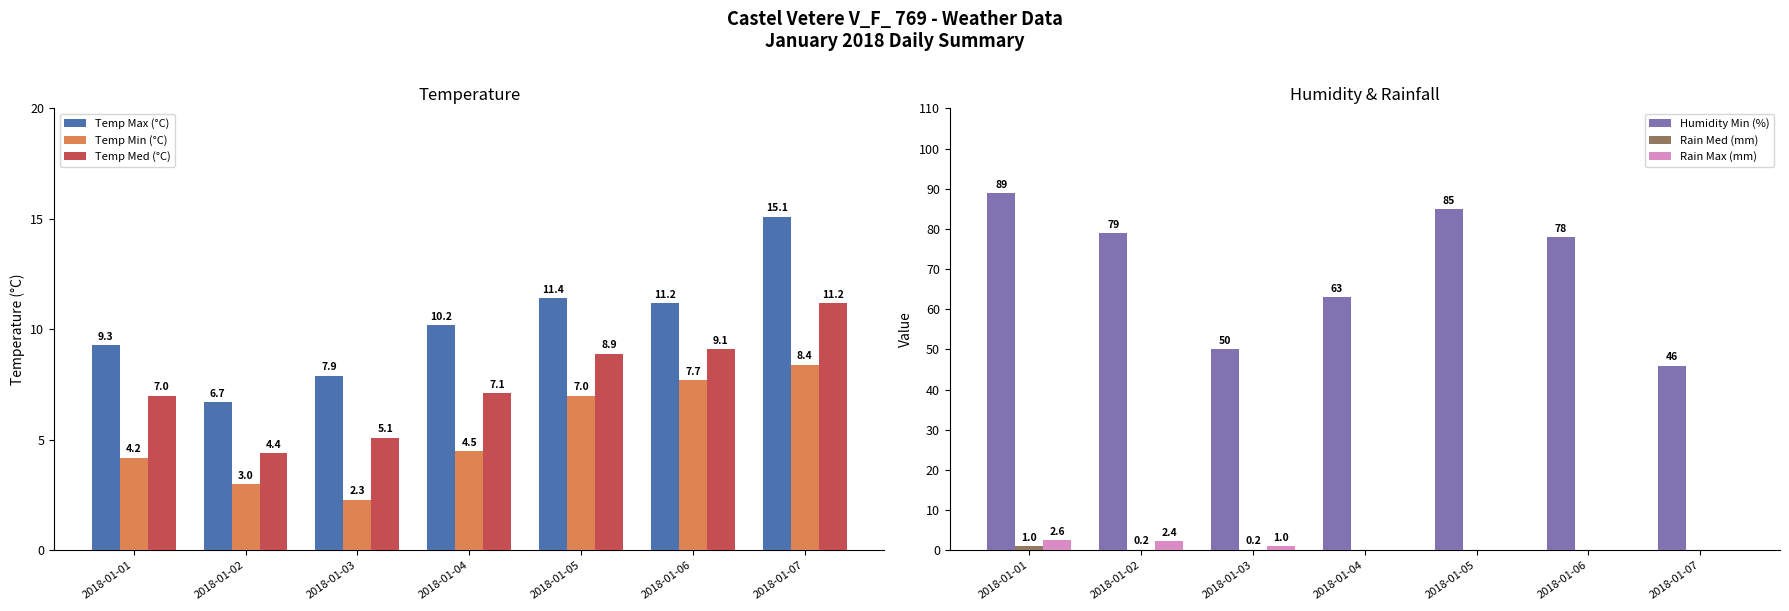

At which label is Temp Med (°C) closest to 7?

2018-01-01